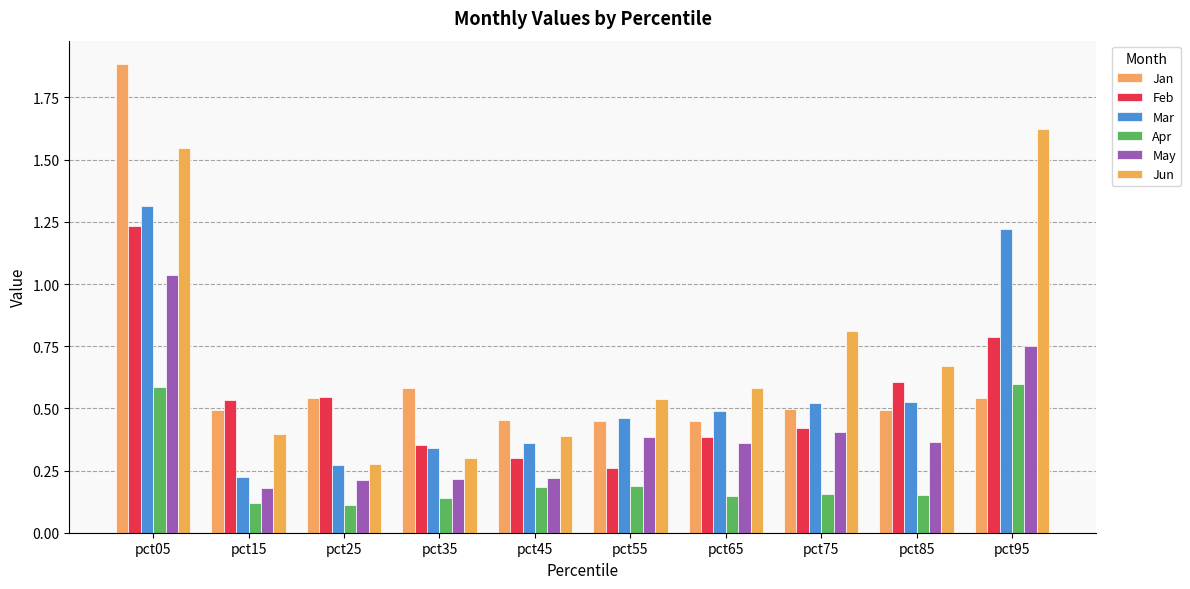

Is the value of Feb at pct35 greater than the value of Jan at pct95?

No